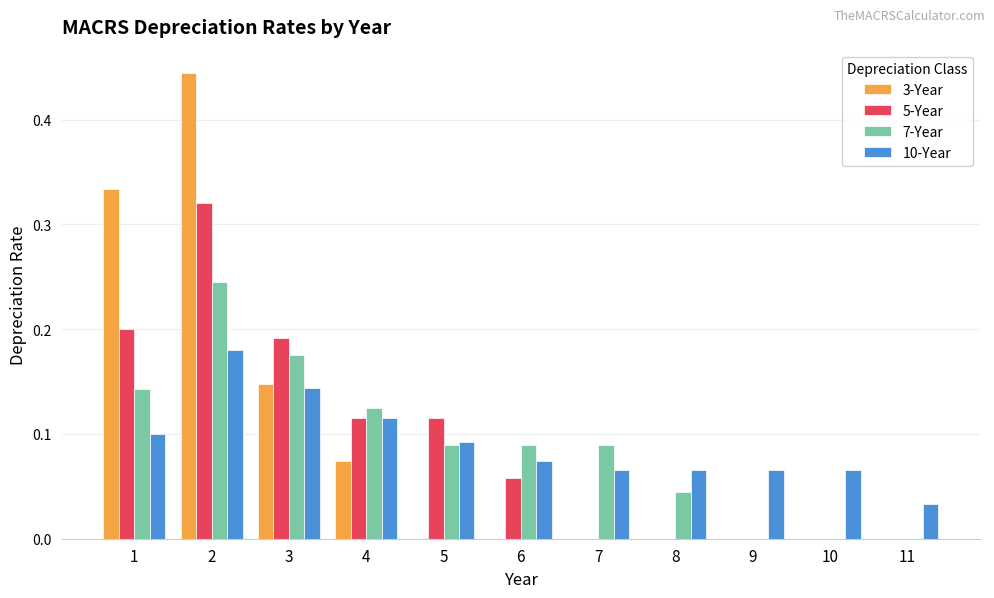

What is the sum of all 10-Year values?

1.0